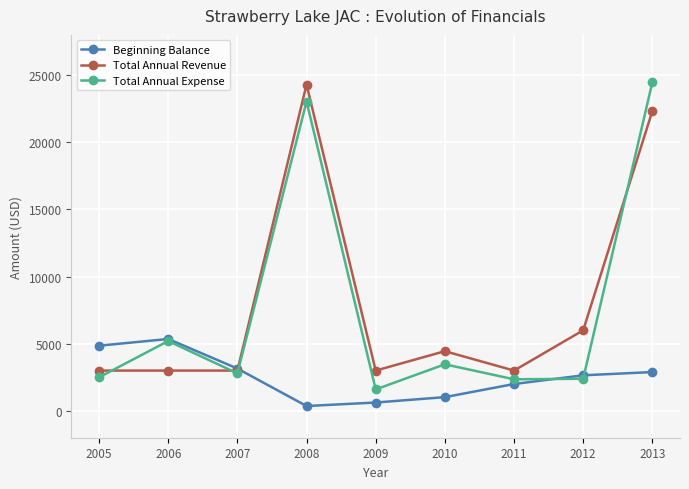

What is the value of the Total Annual Expense point at the 9th from the left?

24465.0